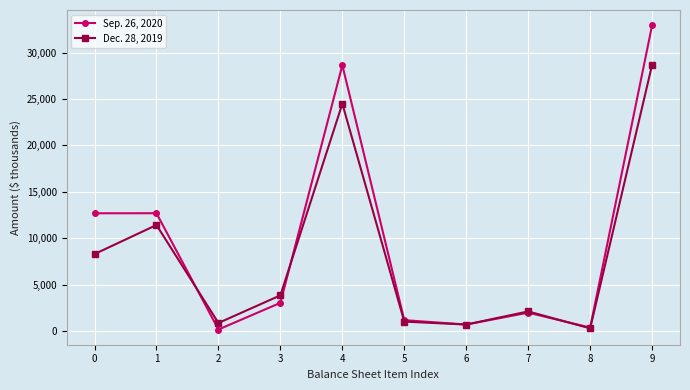

Which series ends up on top after the final intersection of Sep. 26, 2020 and Dec. 28, 2019?

Sep. 26, 2020